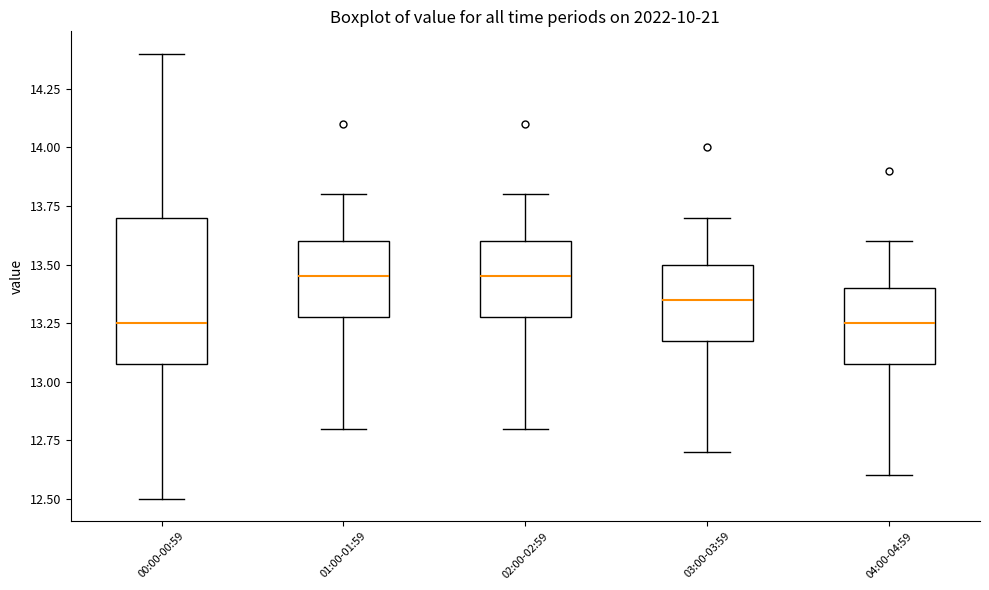

Where does the upper whisker of the box for 04:00-04:59 end on the y-axis? The values are not printed on the chart, so give them approximately, as read against the axis.

13.60